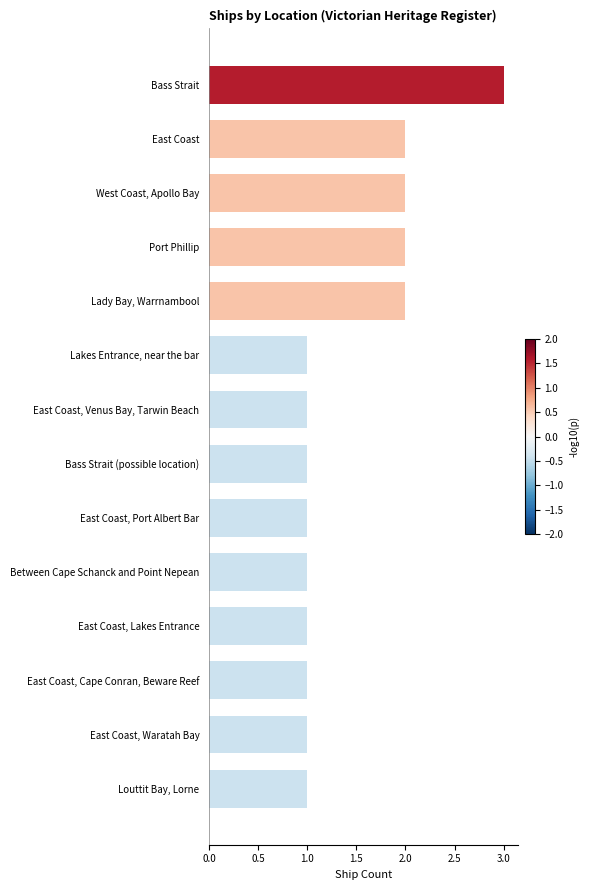

Are the bars grouped side by side (vs. stacked)?

No